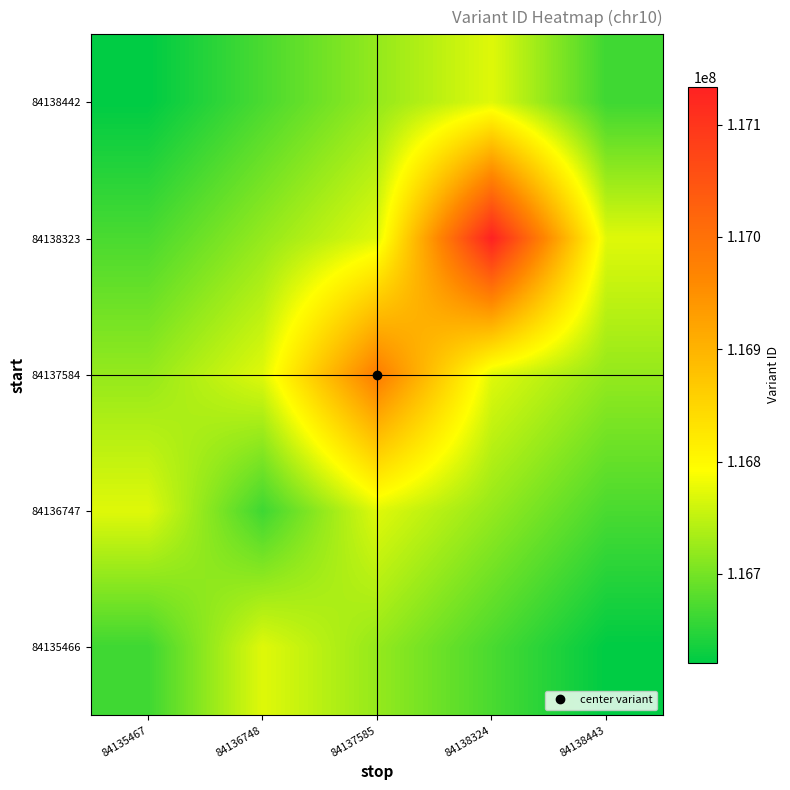

Which has a higher value, 84136748 or 84135467?

84136748